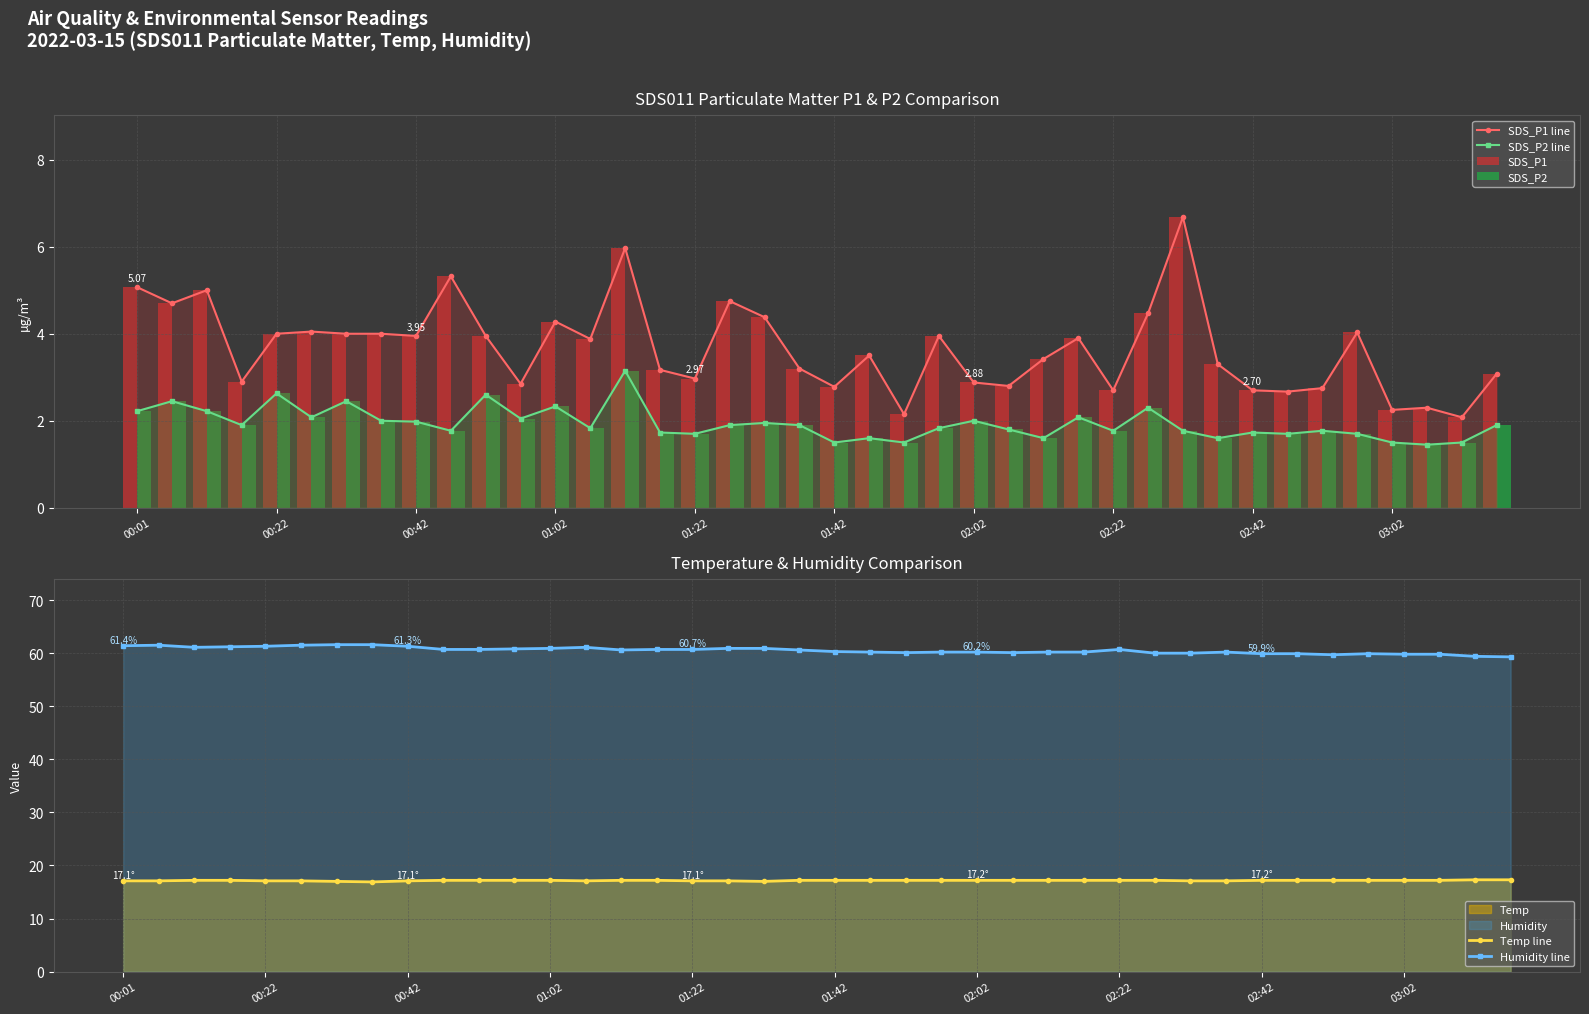

True or false: SDS_P2 line has more than 0 interior local peaks.

True